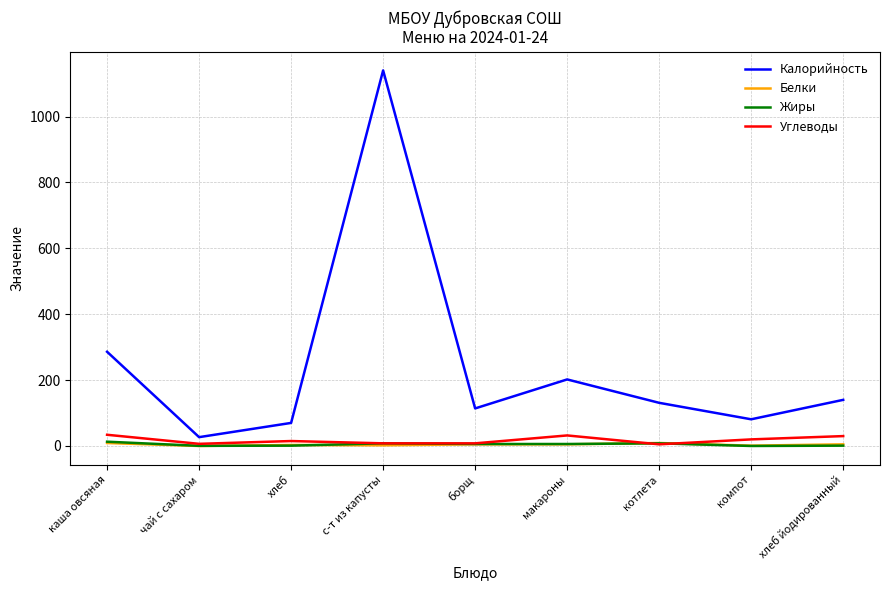

At which category is the sum across all series the highest?

с-т из капусты